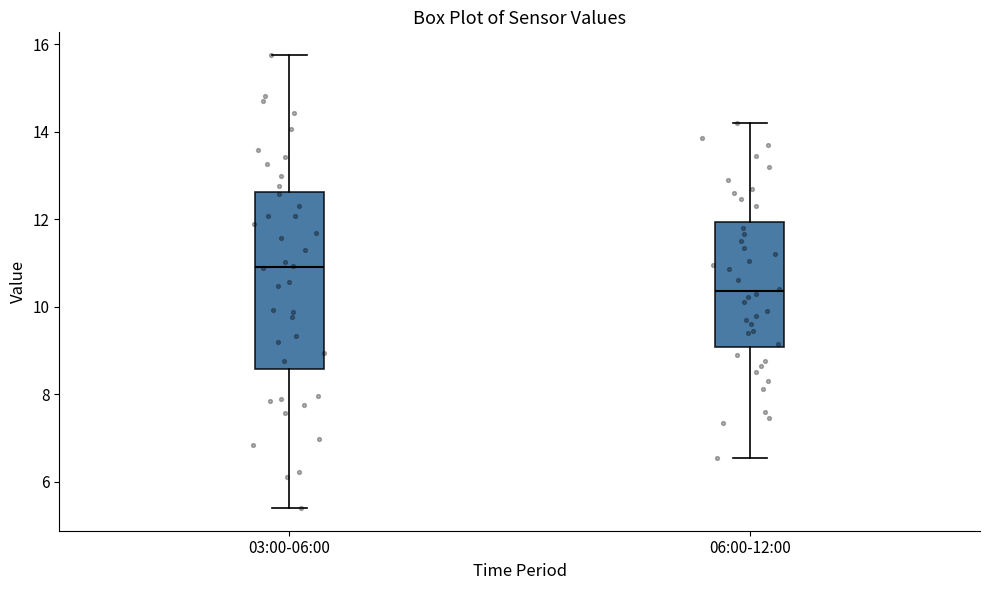

Reading left to right, read every box against the y-axis: the position of its median line, the range the box covers, and the ends of its whiskers. The values are not printed on the chart, so give them approximately, as read against the axis.

03:00-06:00: median 11.0, box 8.6 to 12.6, whiskers 5.4 to 15.8
06:00-12:00: median 10.4, box 9.0 to 12.0, whiskers 6.6 to 14.2